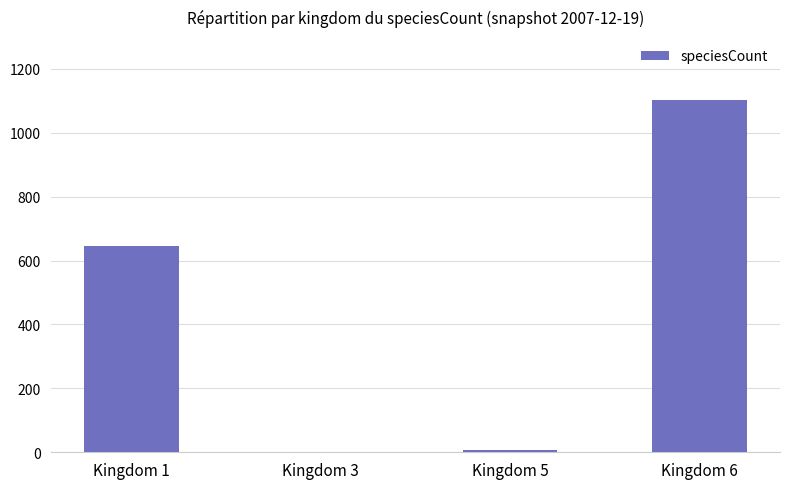

Is it true that the value at Kingdom 1 is 645?

True